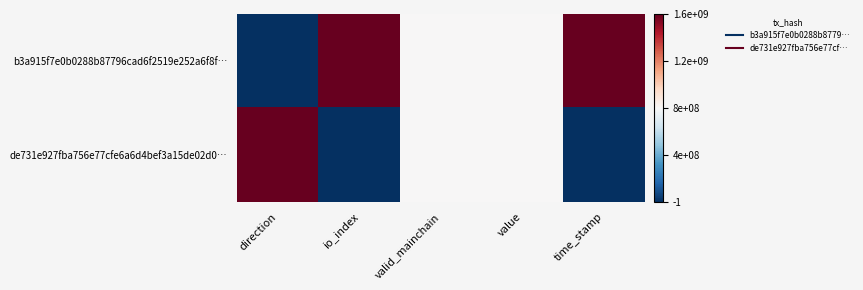

How many categories are shown in the chart?

5